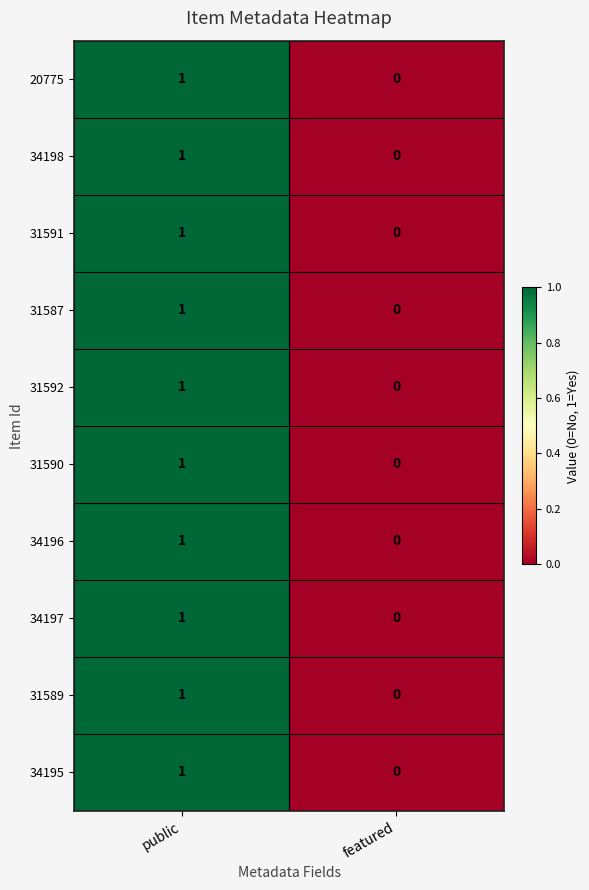

The 34196 series shows 0 at public. True or false?

False